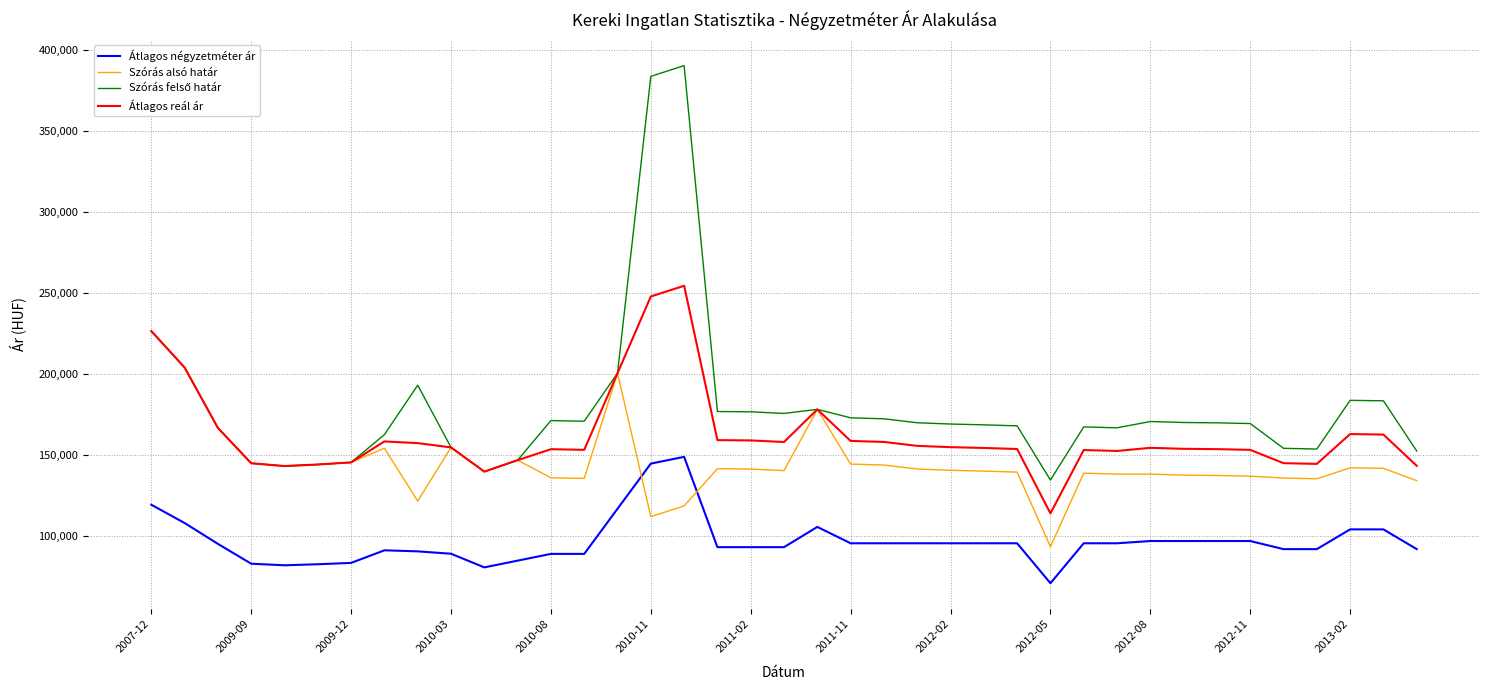

How many intersections are there between Átlagos négyzetméter ár and Szórás alsó határ?

2